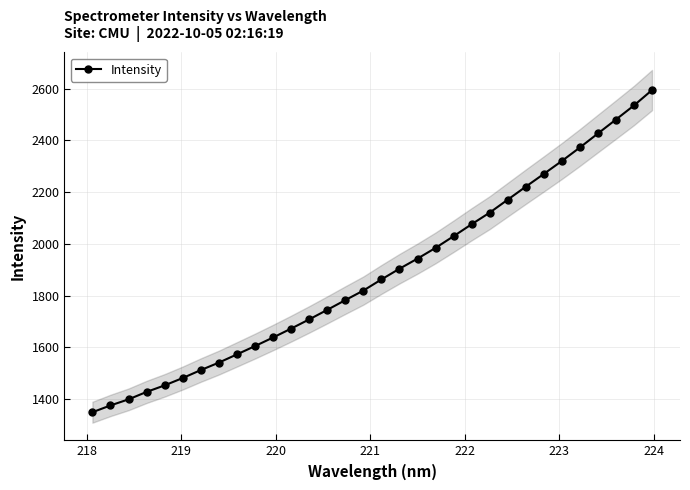

What is the lowest value of the Intensity series?

1349.7